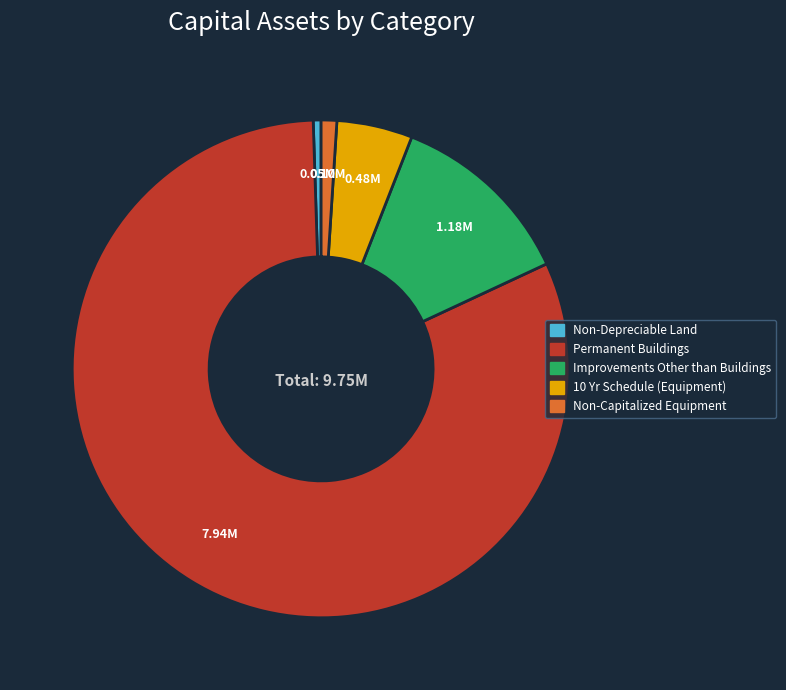

What is the smallest slice in the pie chart?

Non-Depreciable Land